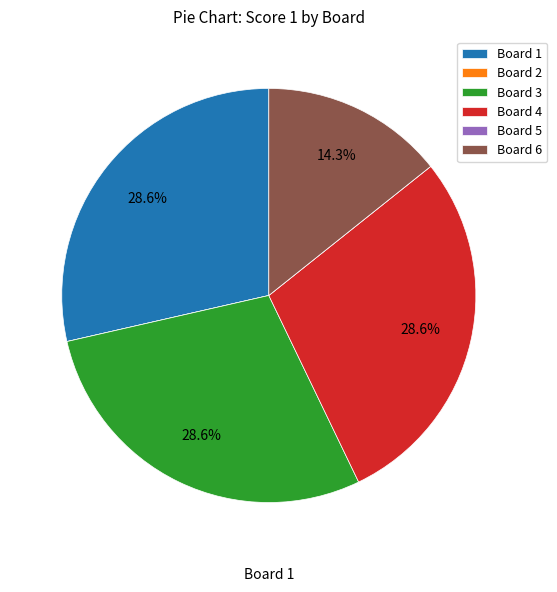

What portion of the pie excludes Board 1?

71.4%